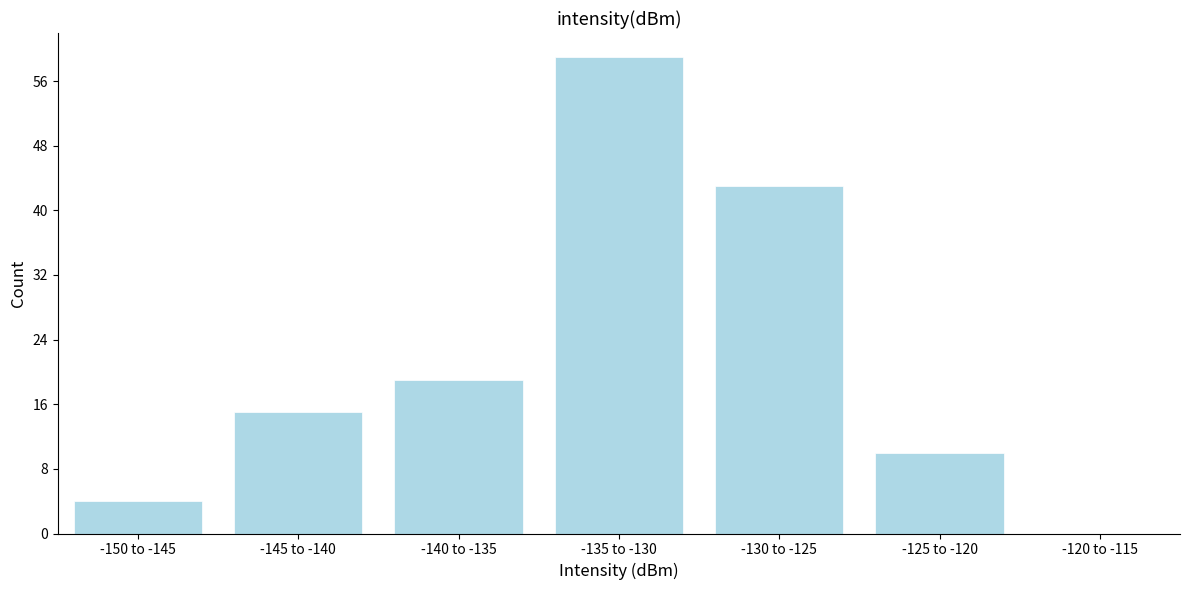

Reading left to right, what are all the values shown in this chart?

-150 to -145=4	-145 to -140=15	-140 to -135=19	-135 to -130=59	-130 to -125=43	-125 to -120=10	-120 to -115=0